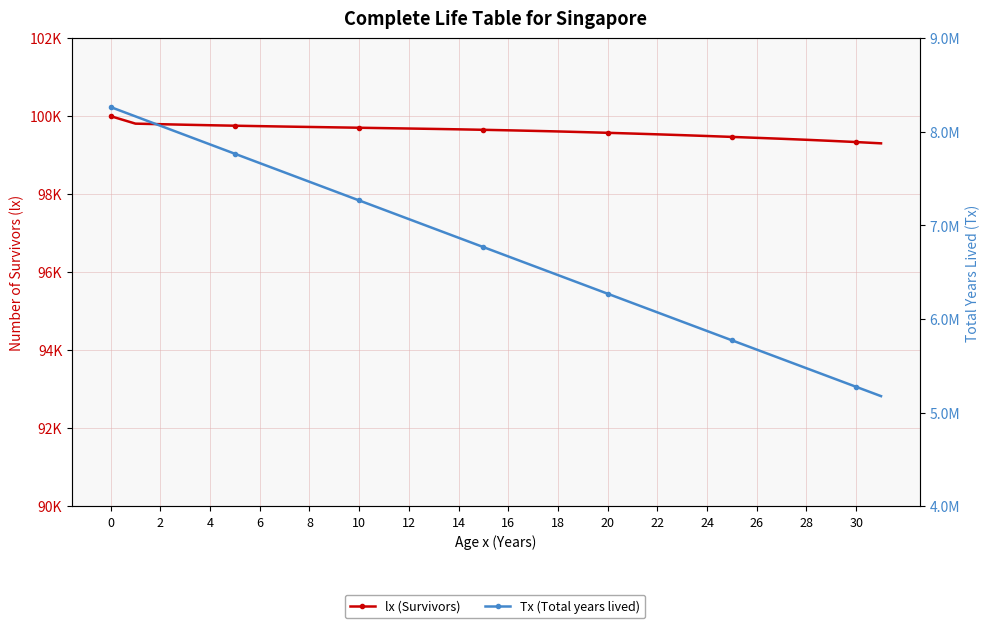

True or false: lx (Survivors) has more than 2 points higher than both neighbors.

False